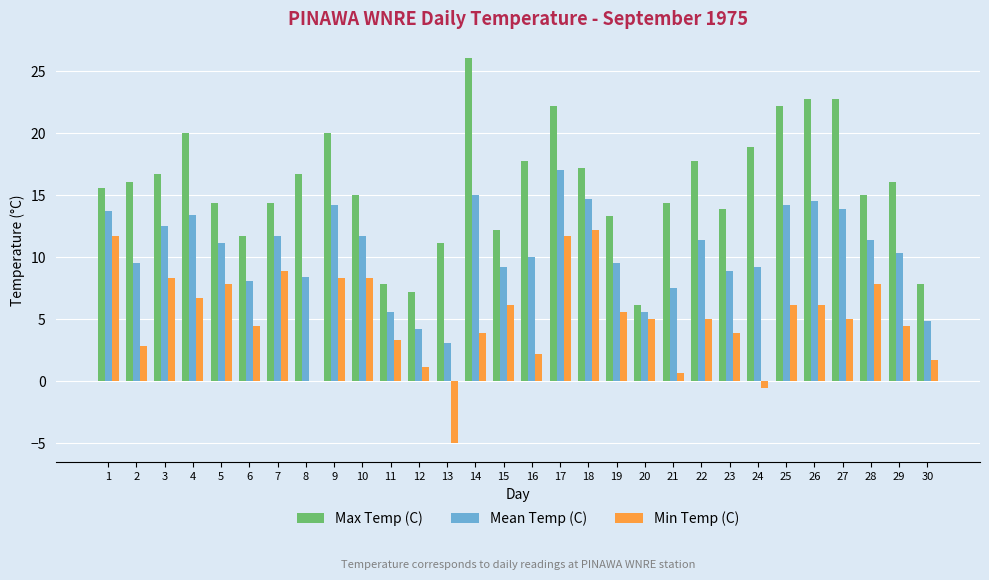

What is the sum of the Min Temp (C) values at 4 and 18?

18.9